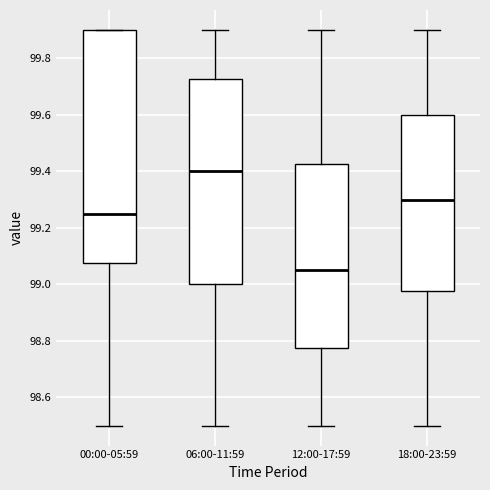

Comparing the boxes themselves (not the whiskers), which one is the tallest?

00:00-05:59